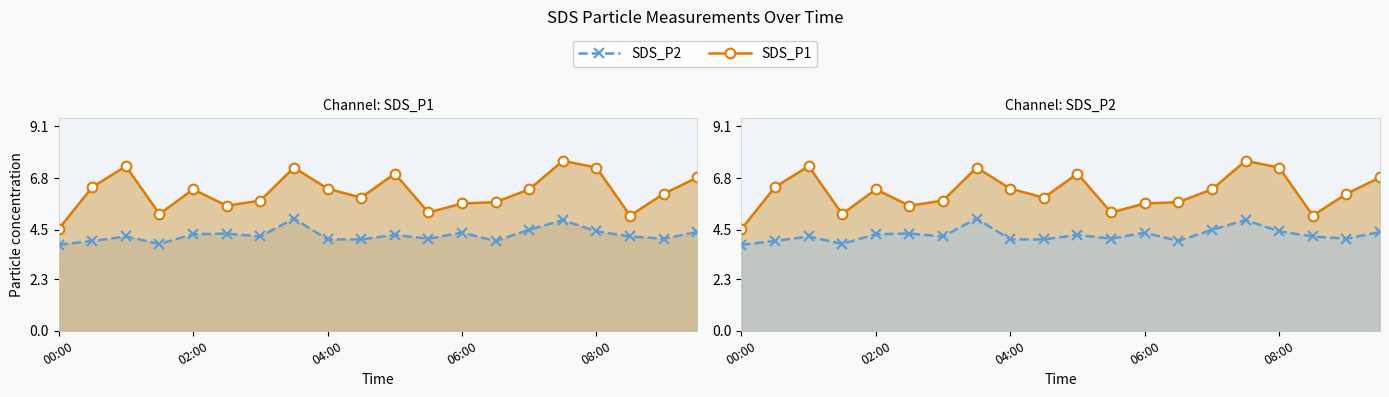

How many lines are shown in the chart?

2